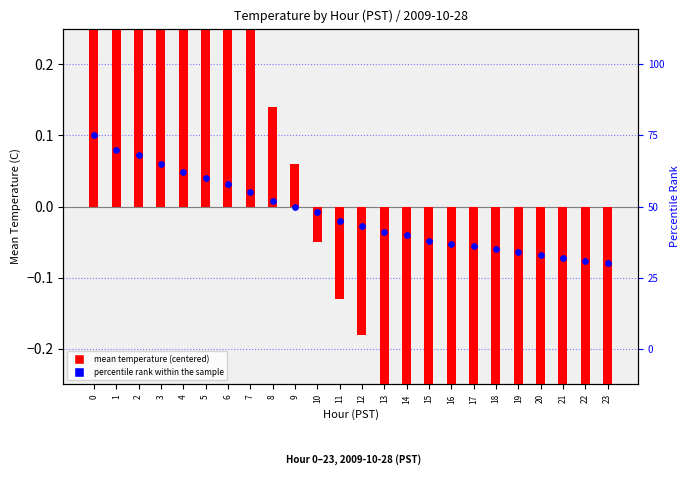

What are all the series names shown in the legend?

mean temperature (centered), percentile rank within the sample